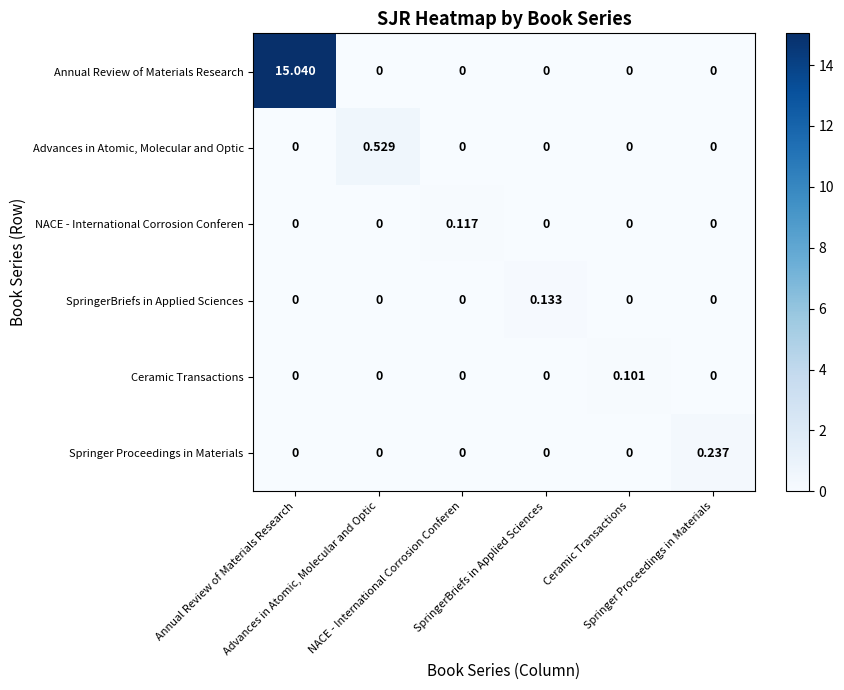

Count the number of categories in the chart.

6